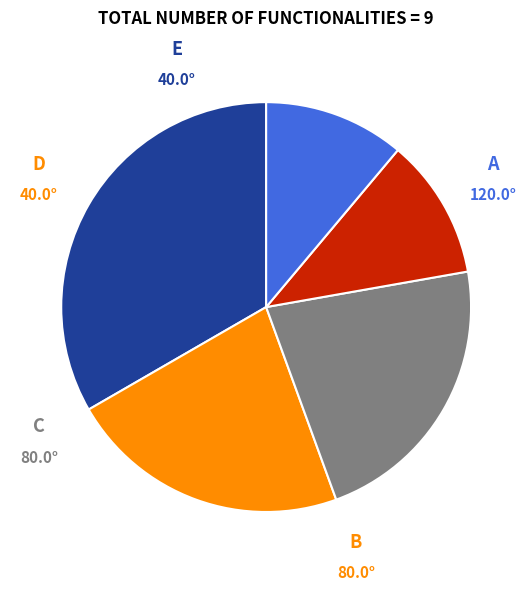

Is there any slice that represents more than half of the pie?

No